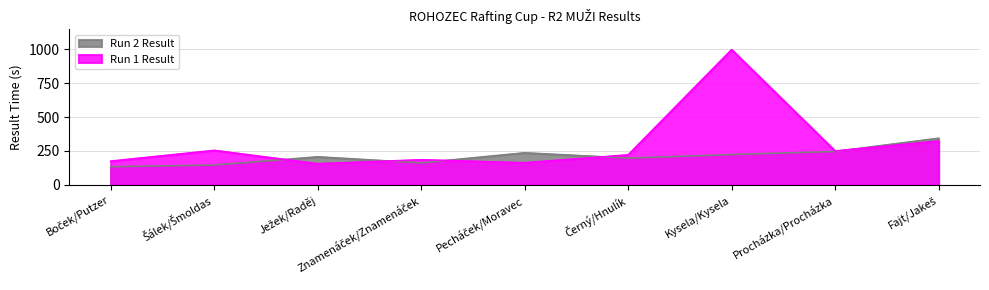

What position from the left is Fajt/Jakeš?

9